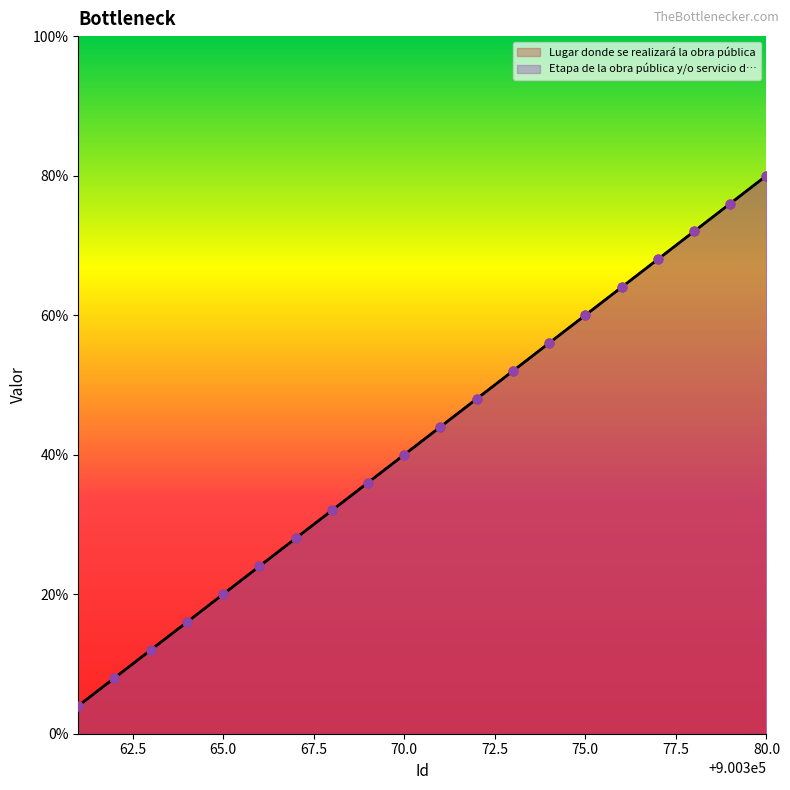

Which series has the largest total across all categories?

Lugar donde se realizará la obra pública